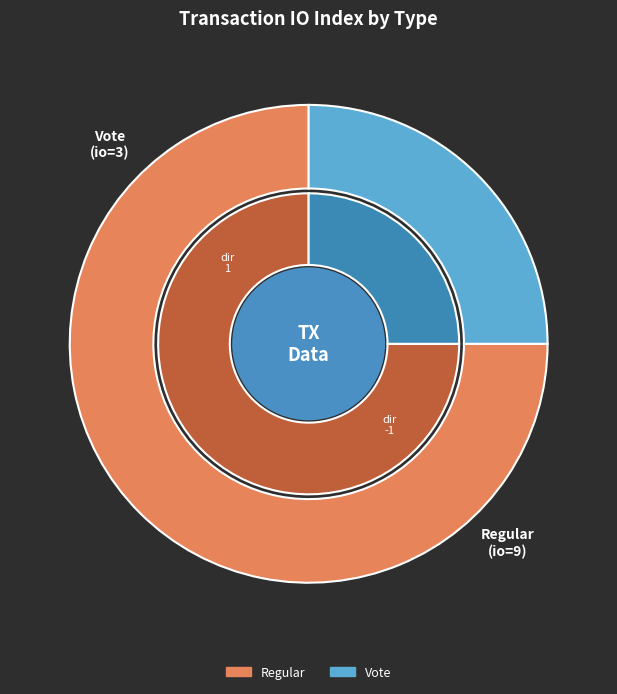

Is it true that Regular is 75% of the pie?

True